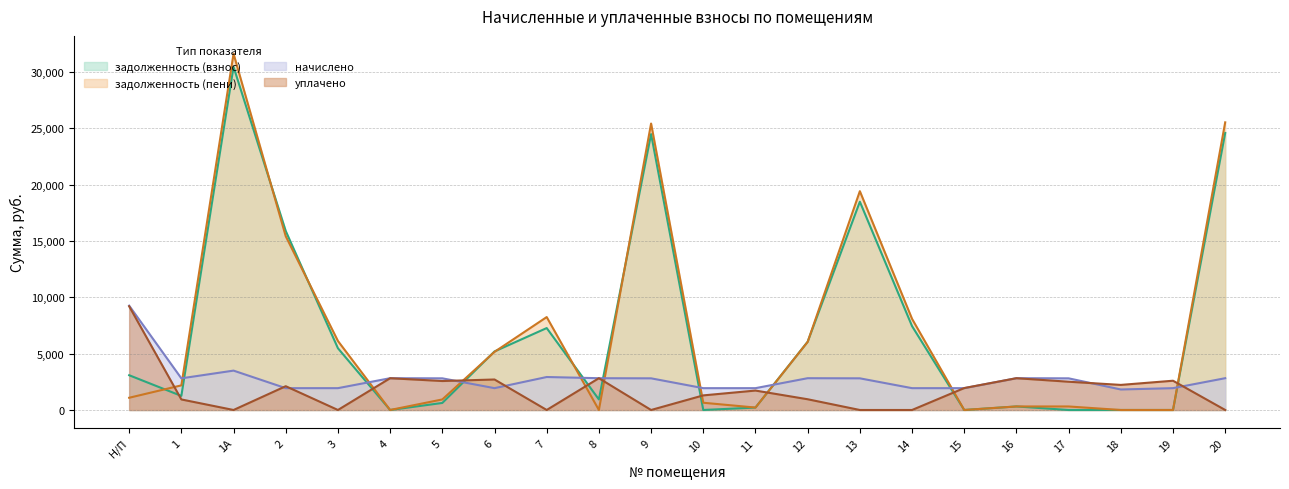

List the series in order of their peak value, highest first.

задолженность (пени), задолженность (взнос), начислено, уплачено